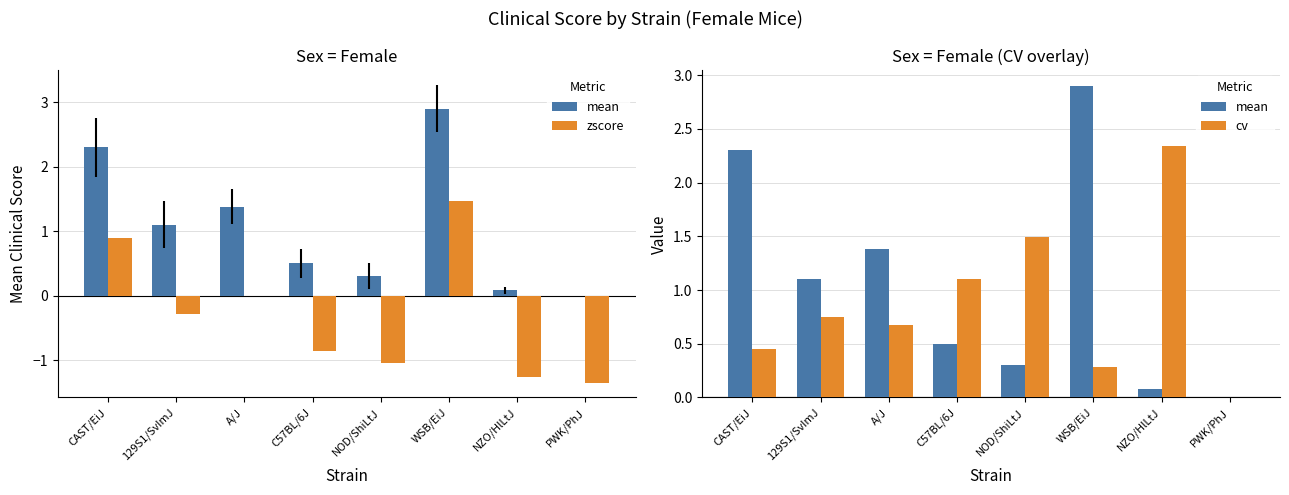

What is the sum of the mean values at NZO/HlLtJ and C57BL/6J?

0.6